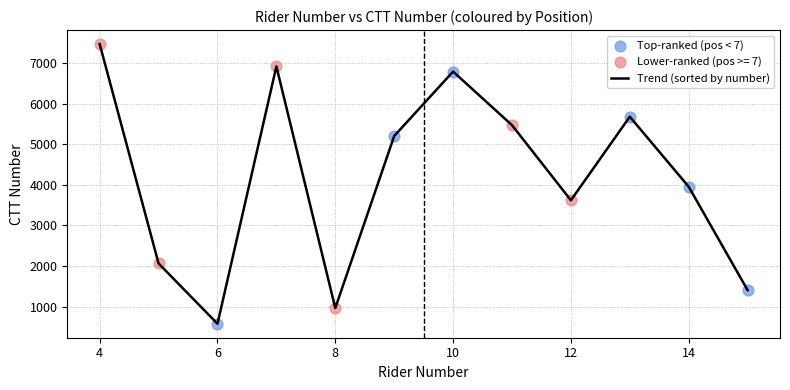

What is the smallest value displayed?

576